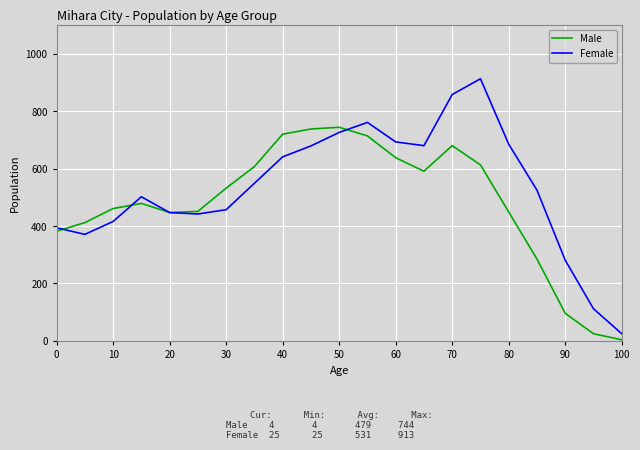

List the series in order of their peak value, highest first.

Female, Male